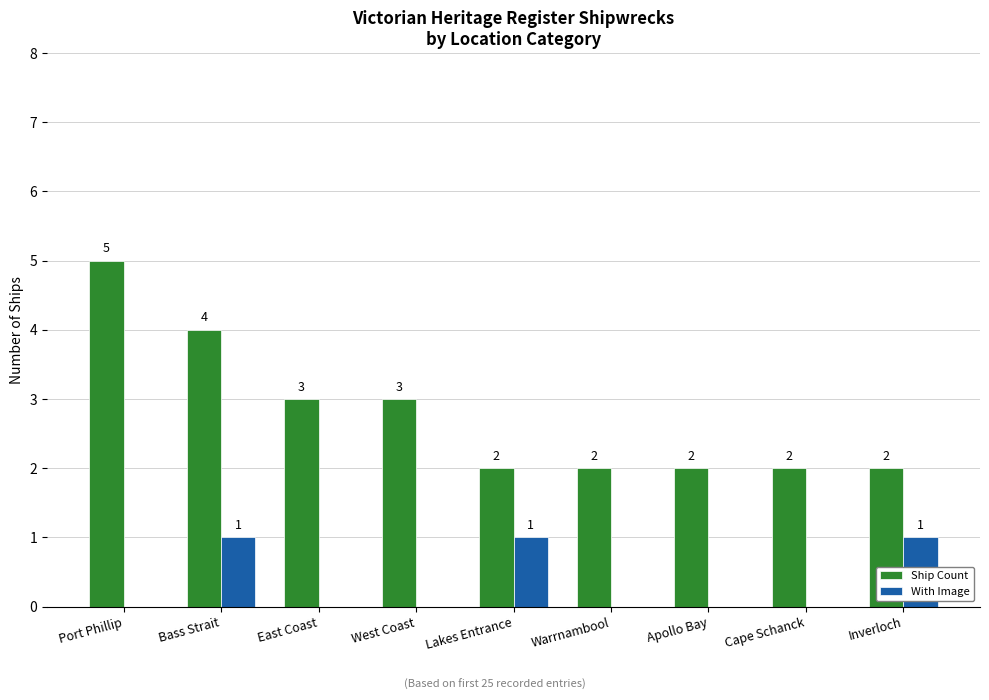

Is the value of With Image at East Coast greater than the value of Ship Count at Warrnambool?

No